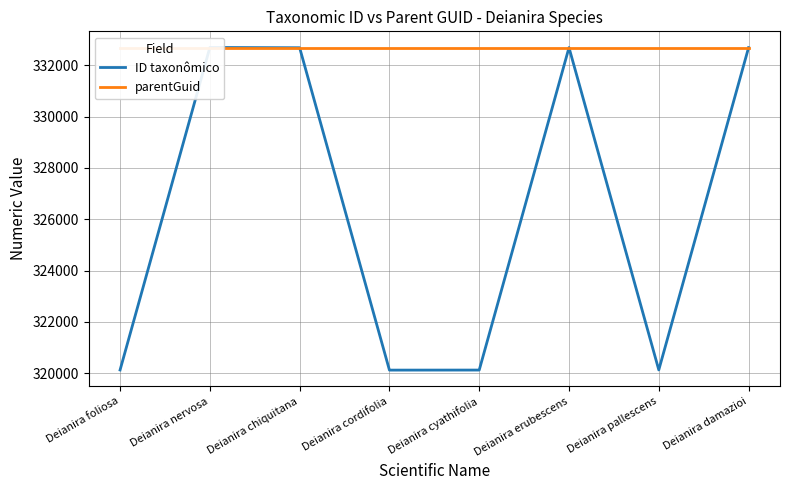

List the series in order of their peak value, lowest first.

parentGuid, ID taxonômico